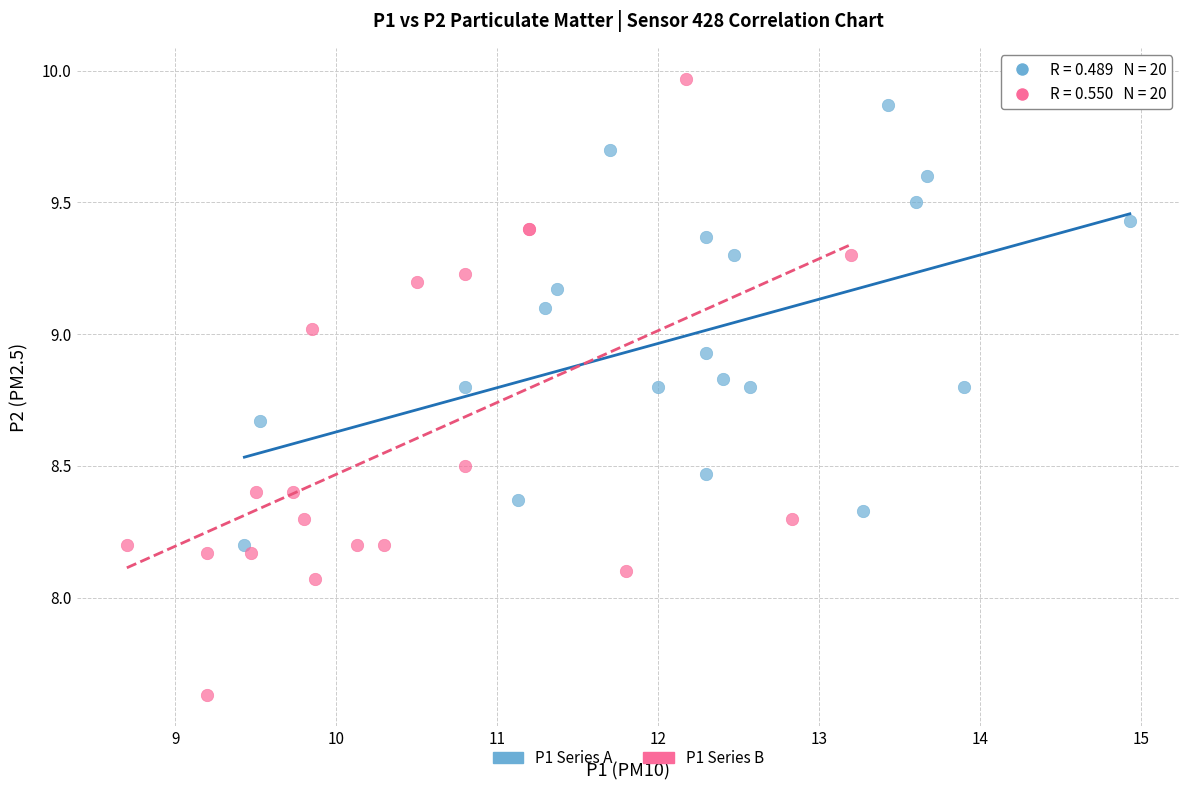

Which series contains the lowest Y value?

P1 Series B